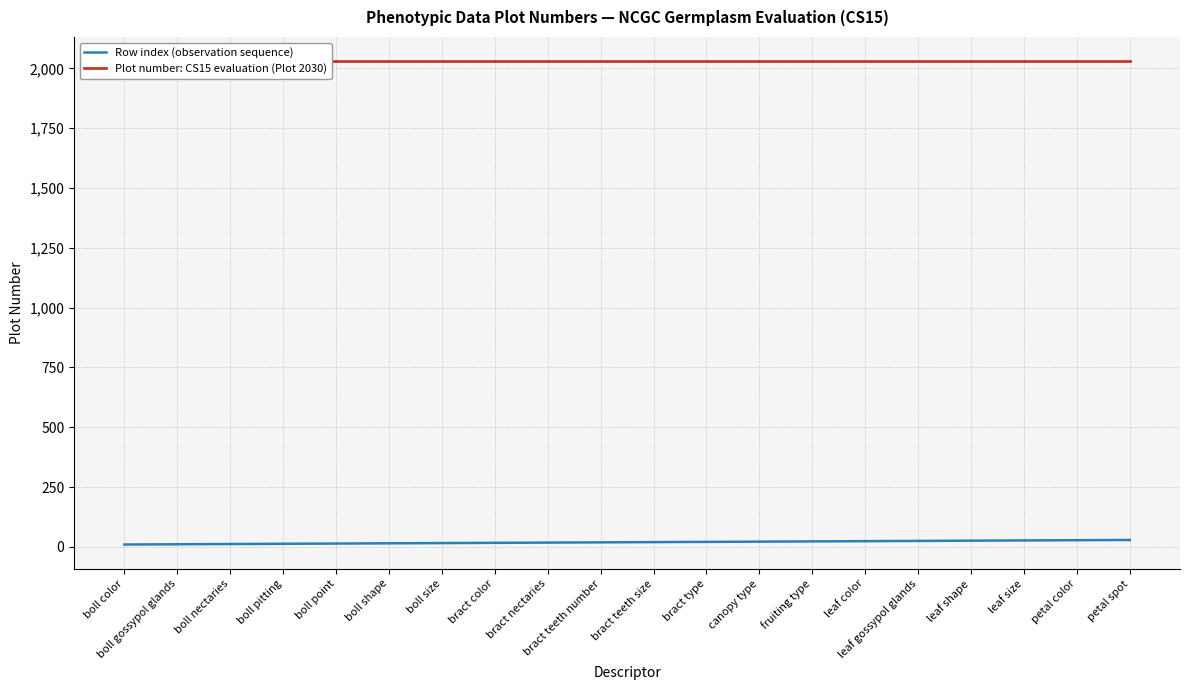

Reading left to right, list all the values displayed in this chart.

Row index (observation sequence): 10	11	12	13	14	15	16	17	18	19	20	21	22	23	24	25	26	27	28	29
Plot number: CS15 evaluation (Plot 2030): 2030	2030	2030	2030	2030	2030	2030	2030	2030	2030	2030	2030	2030	2030	2030	2030	2030	2030	2030	2030